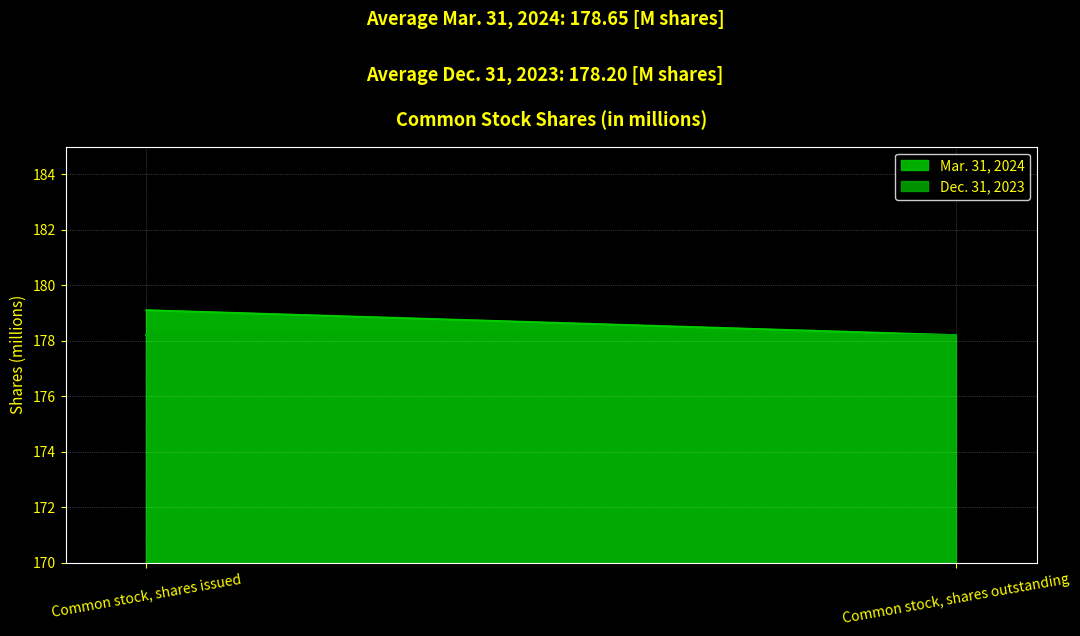

What are all the series names shown in the legend?

Mar. 31, 2024, Dec. 31, 2023